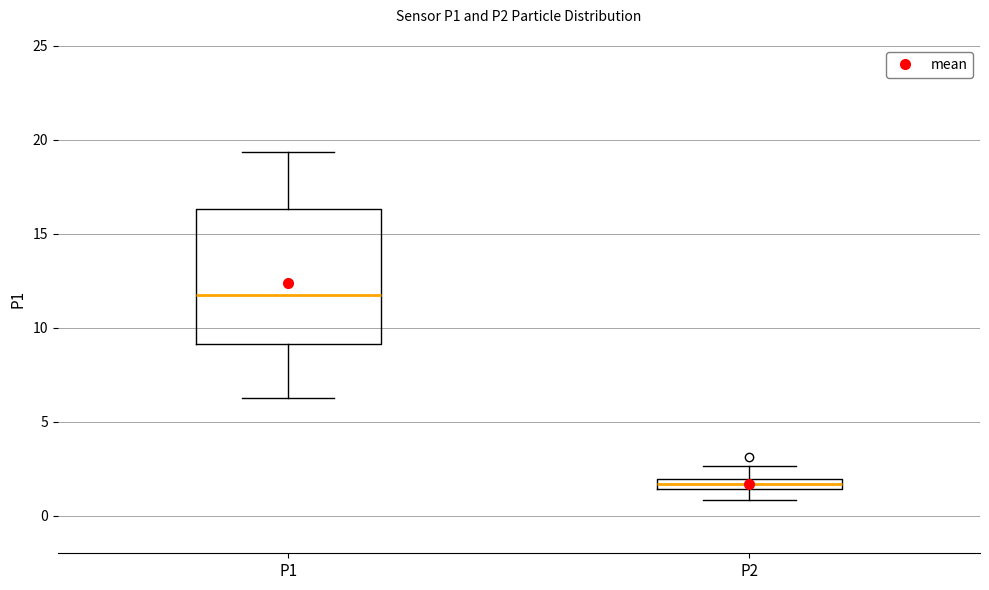

Which box's median line is the lowest?

P2